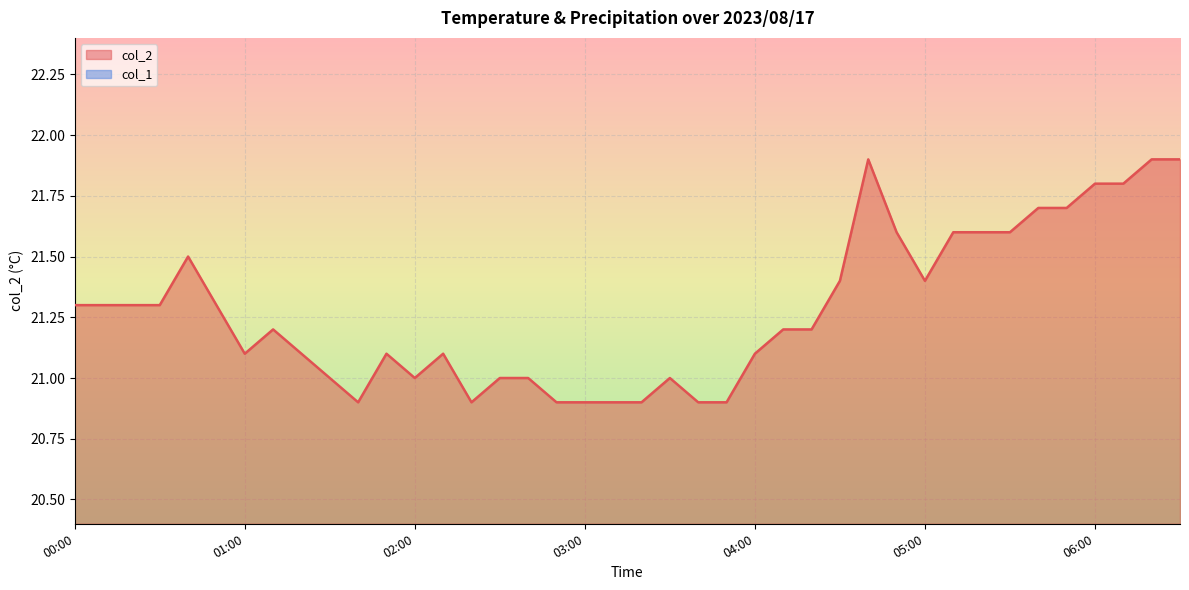

What is the smallest value displayed?

20.9